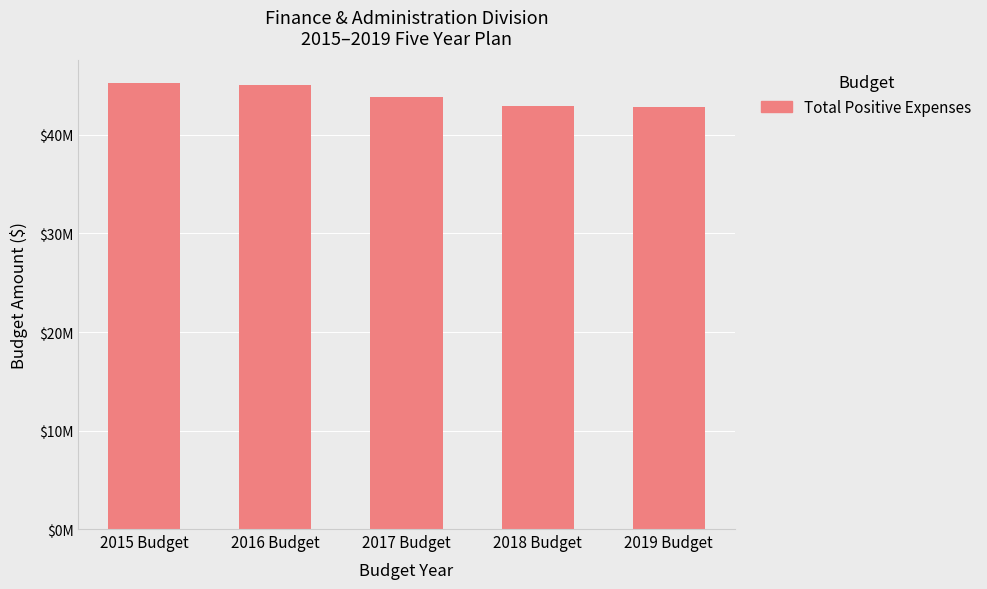

What is the value of the 1st bar from the left?

45298760.8